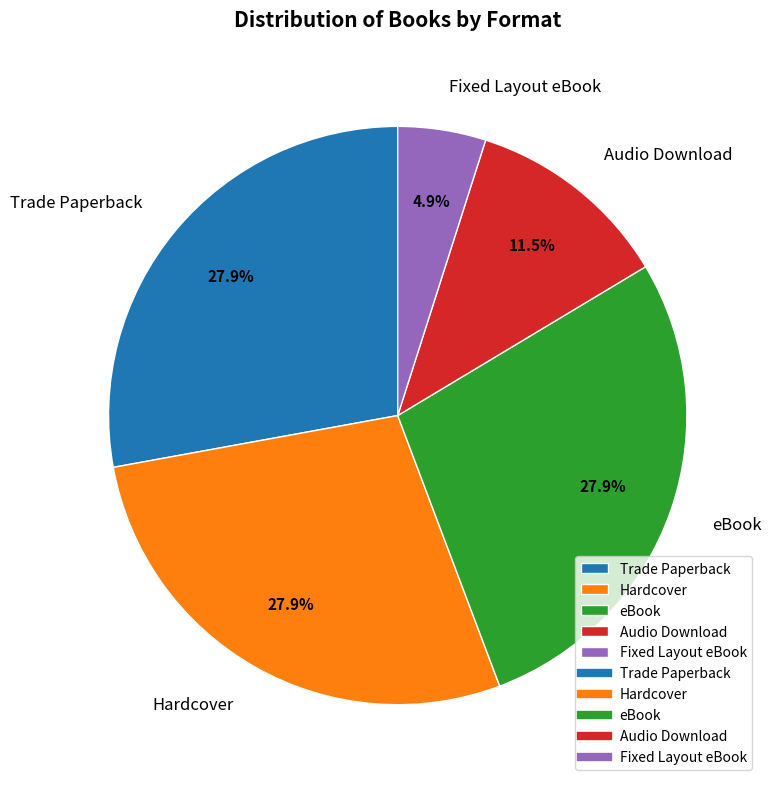

Approximately how many times larger is the value at Hardcover compared to Trade Paperback?

1.0